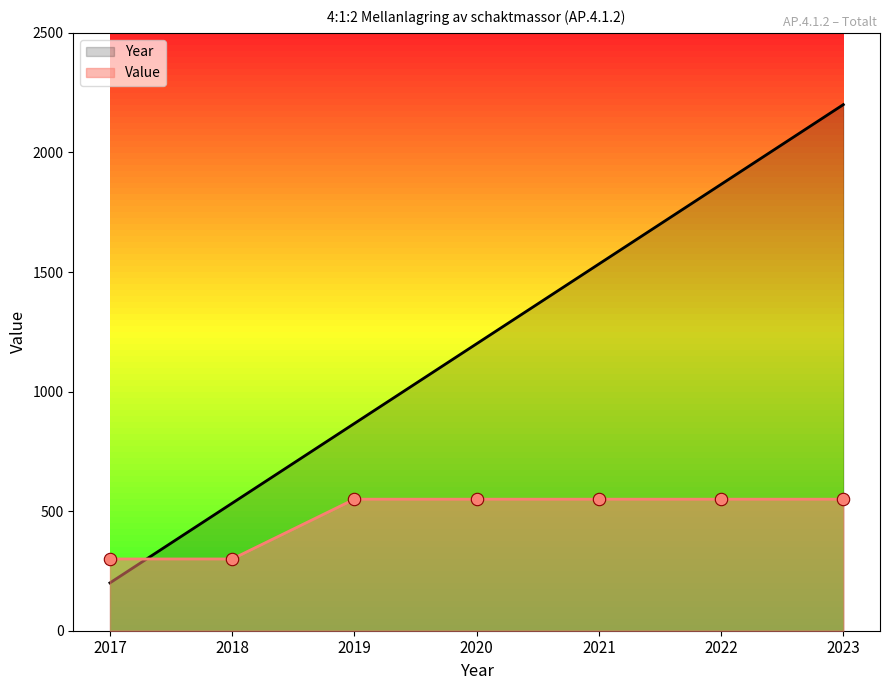

Which series has the largest total across all categories?

Year